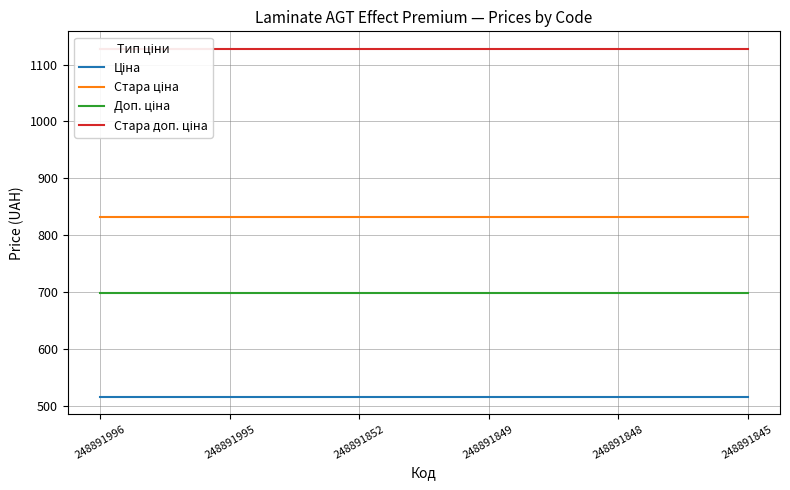

Is the value of Ціна at 248891849 greater than the value of Стара ціна at 248891849?

No